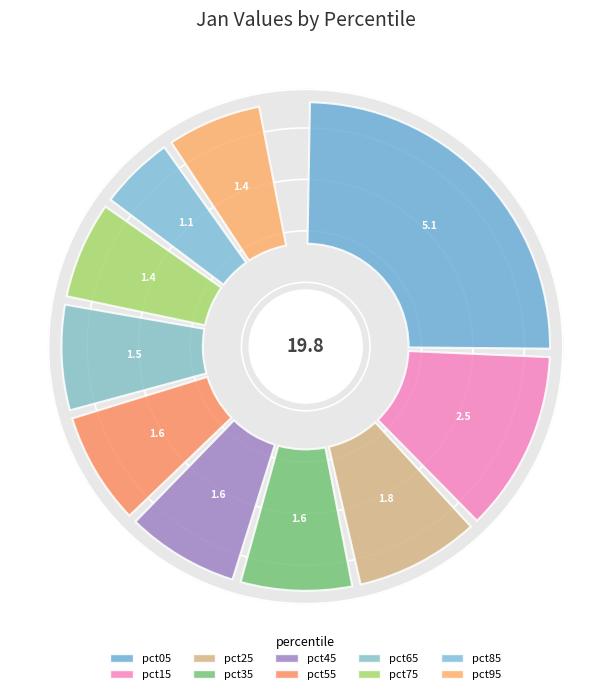

Do pct55 and pct35 together represent more than half of the pie?

No